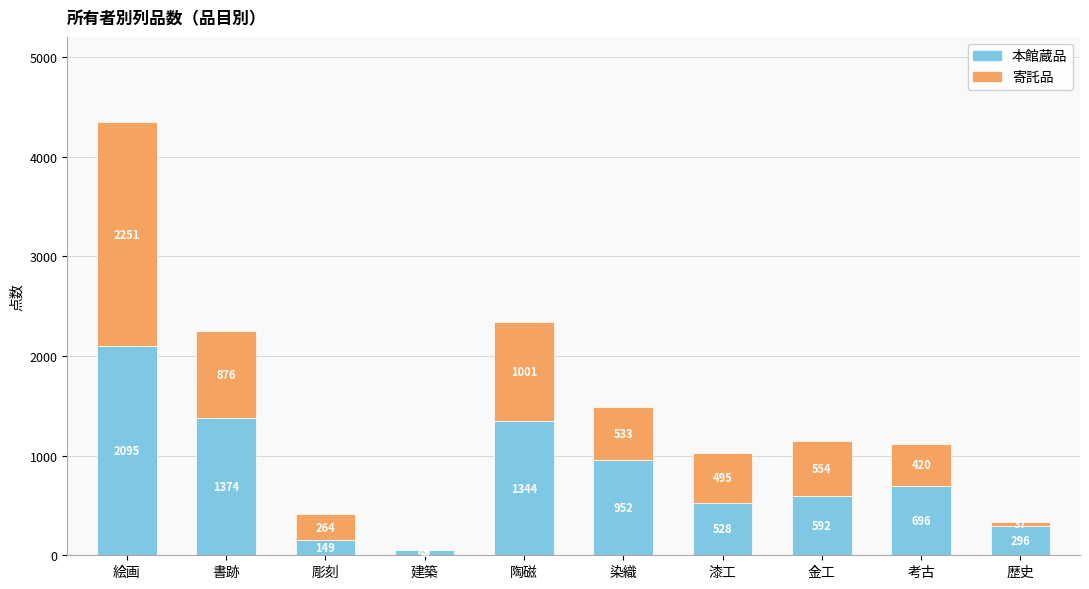

What is the total value across all series at 漆工?

1023